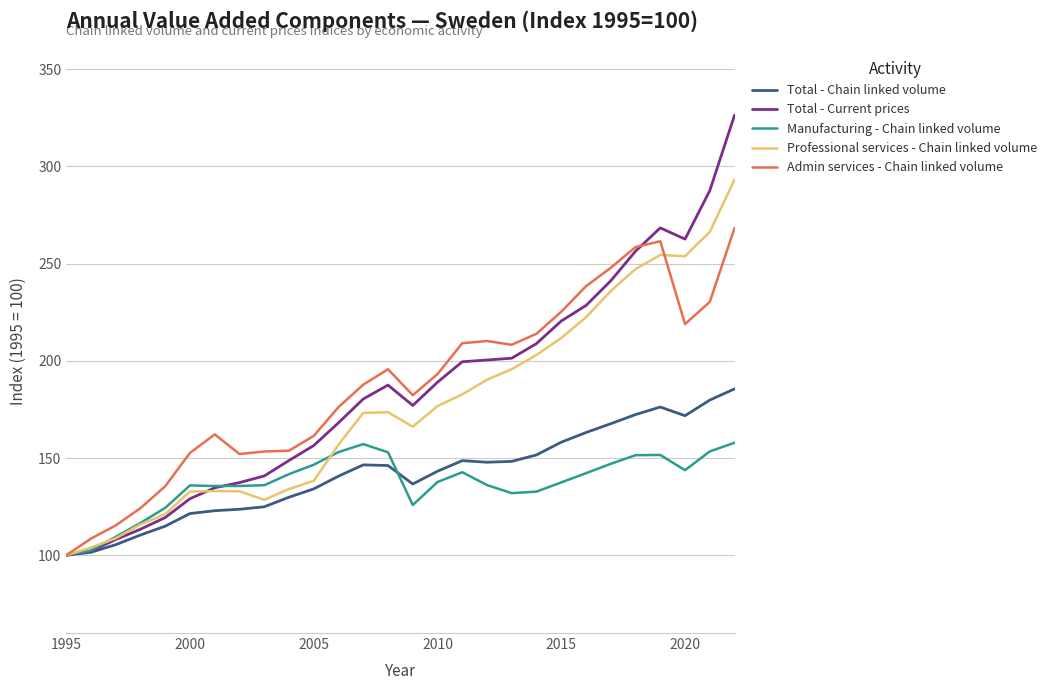

What is the minimum value shown in the chart?

100.0